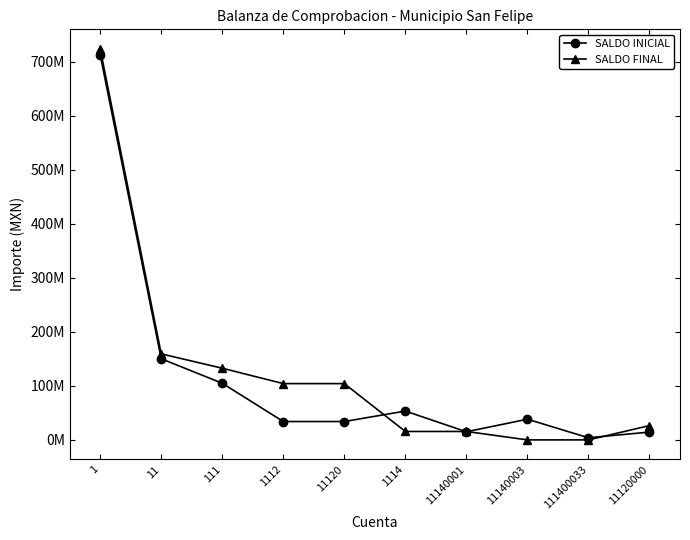

True or false: SALDO FINAL has a value of 41698811.0 at 11.

False